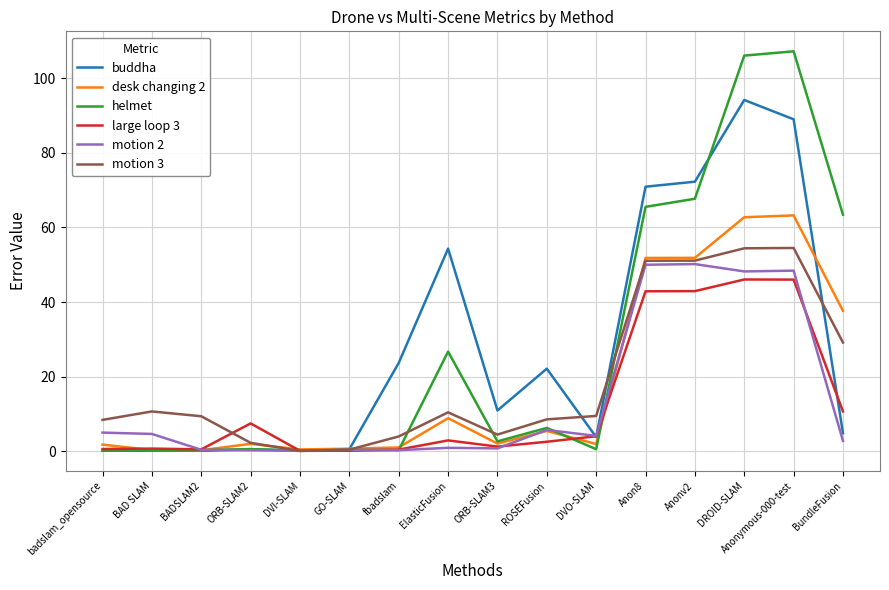

What position from the left is DROID-SLAM?

14